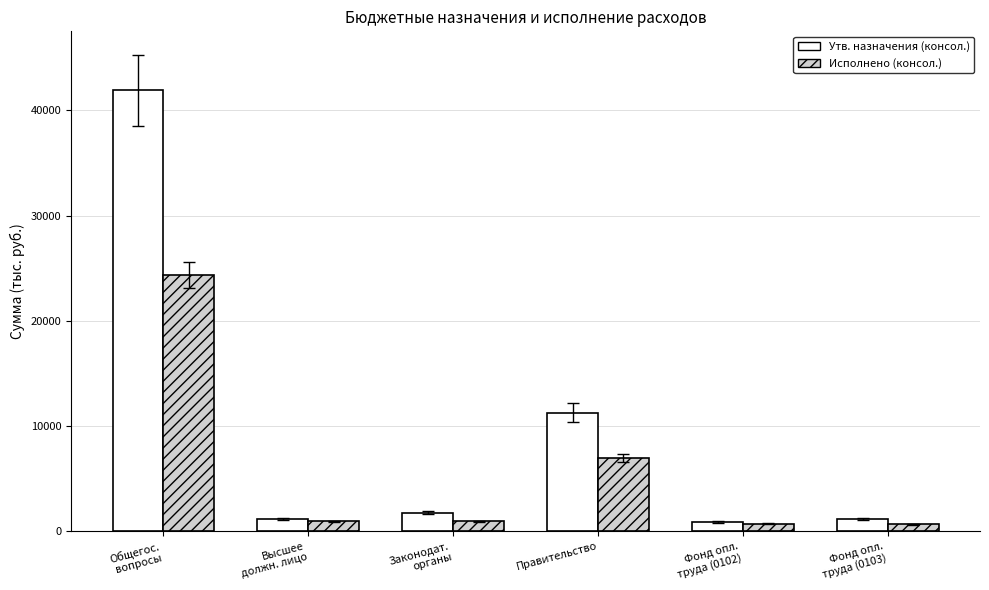

True or false: Утв. назначения (консол.) has a value of 1184.1 at Фонд опл.
труда (0103).

True